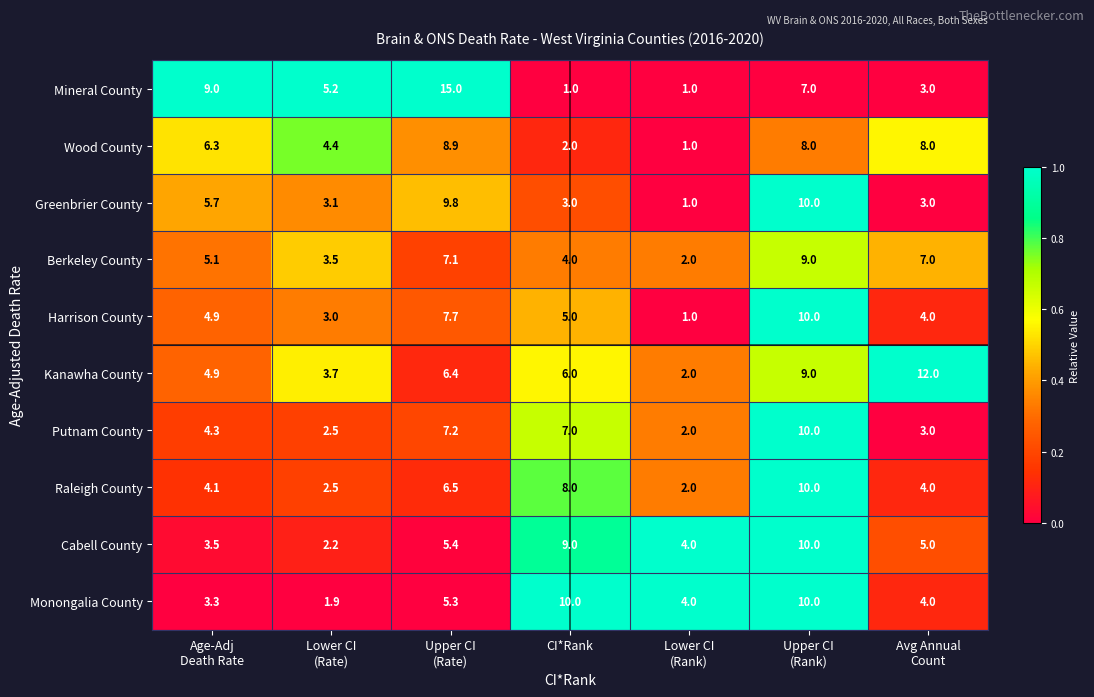

What is the difference between the maximum and minimum values in the Raleigh County series?

8.0